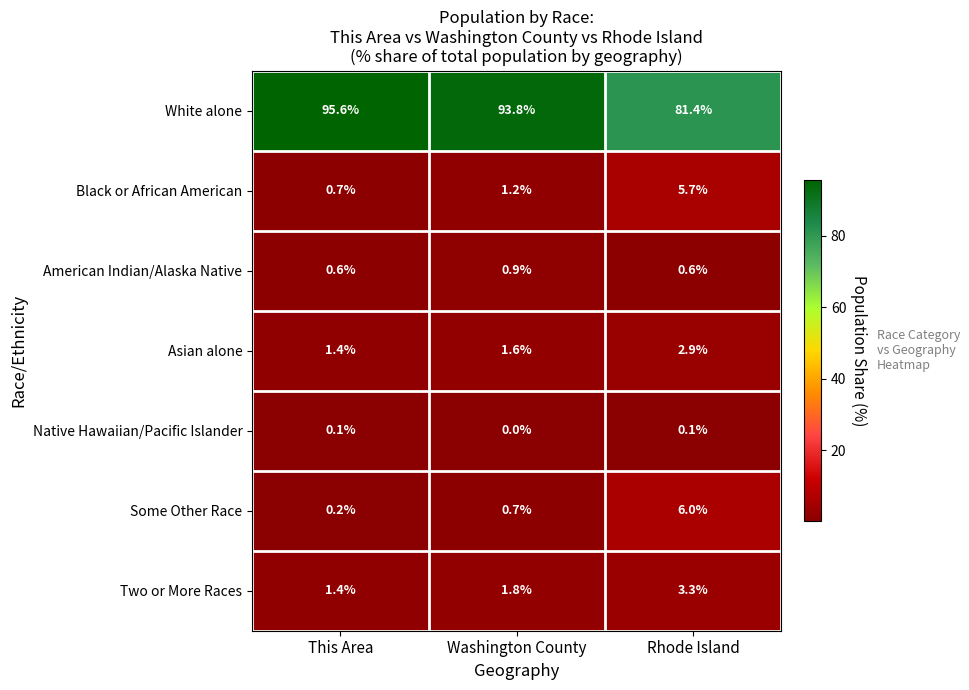

Which series has the largest range (max minus min)?

White alone